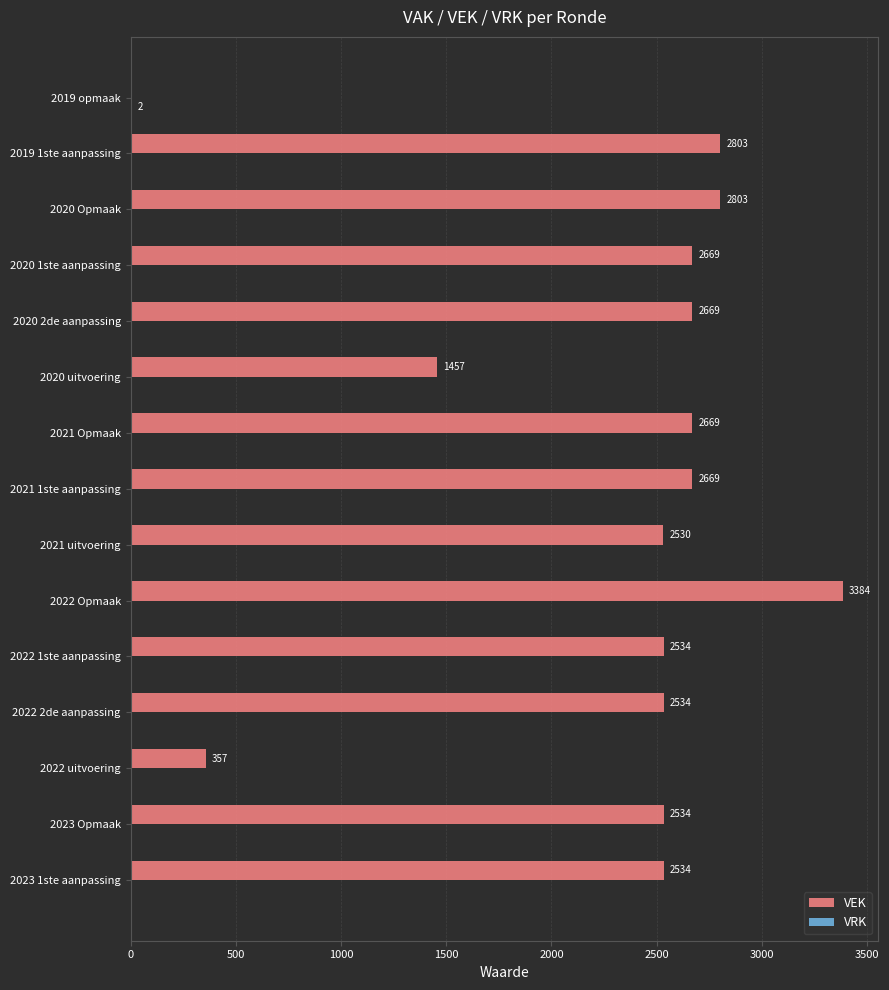

Which series has the largest total across all categories?

VEK